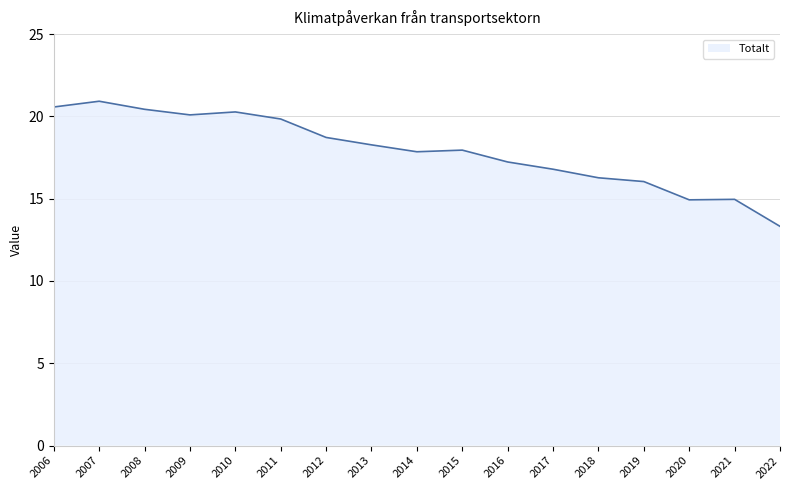

What is the smallest value displayed?

13.3